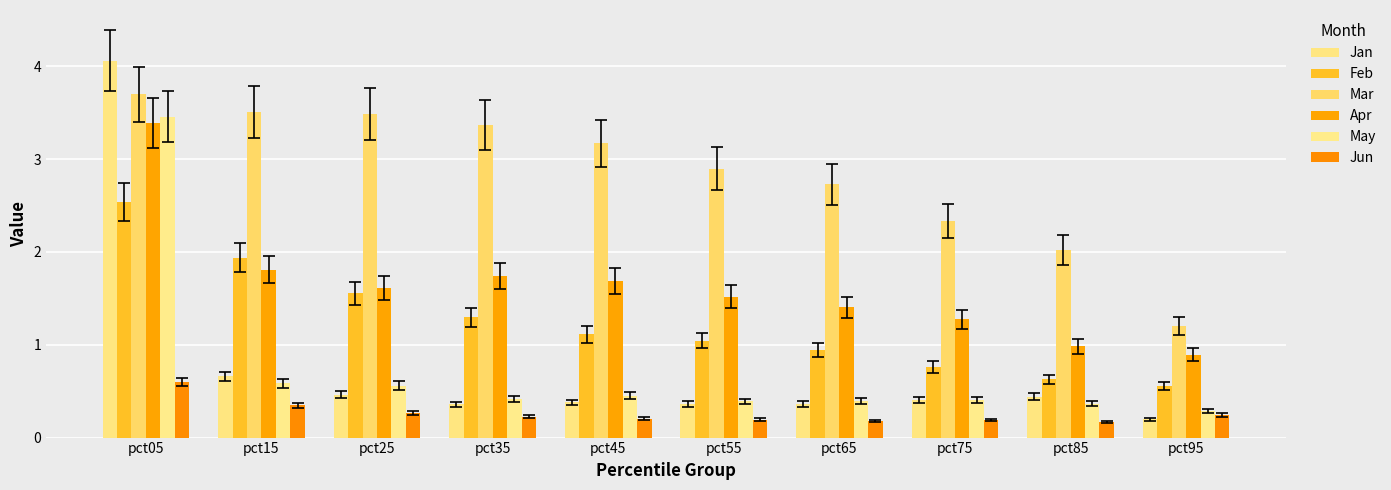

Reading left to right, extract all data points from this chart.

Jan: 4.1	0.7	0.5	0.4	0.4	0.4	0.4	0.4	0.4	0.2
Feb: 2.5	1.9	1.6	1.3	1.1	1.0	0.9	0.8	0.6	0.6
Mar: 3.7	3.5	3.5	3.4	3.2	2.9	2.7	2.3	2.0	1.2
Apr: 3.4	1.8	1.6	1.7	1.7	1.5	1.4	1.3	1.0	0.9
May: 3.5	0.6	0.6	0.4	0.4	0.4	0.4	0.4	0.4	0.3
Jun: 0.6	0.3	0.3	0.2	0.2	0.2	0.2	0.2	0.2	0.2